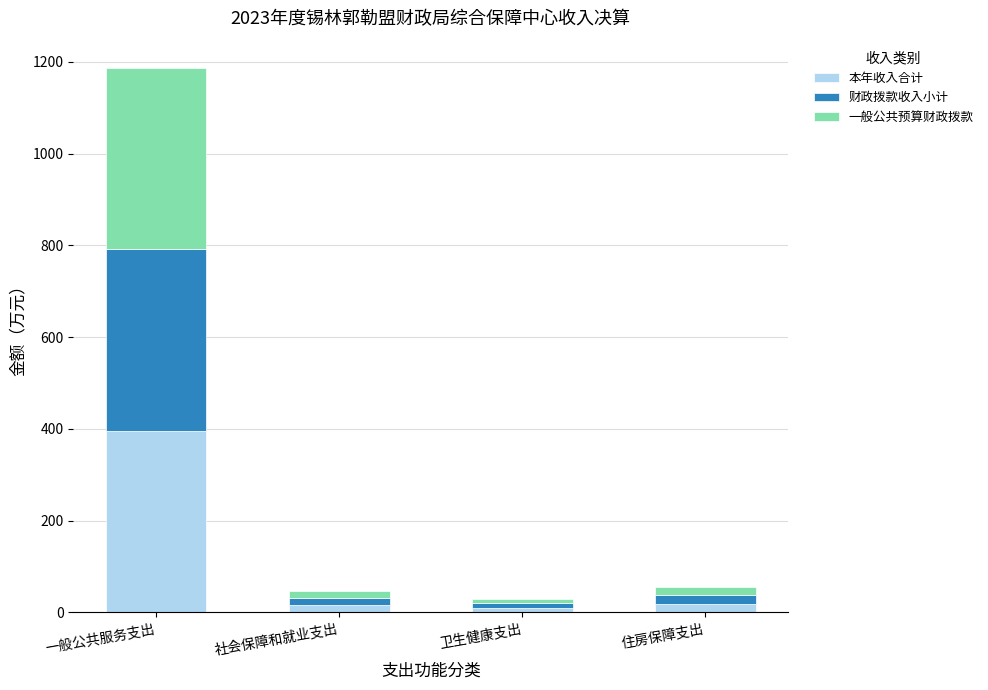

What is the approximate value of 本年收入合计 at 一般公共服务支出?

395.7